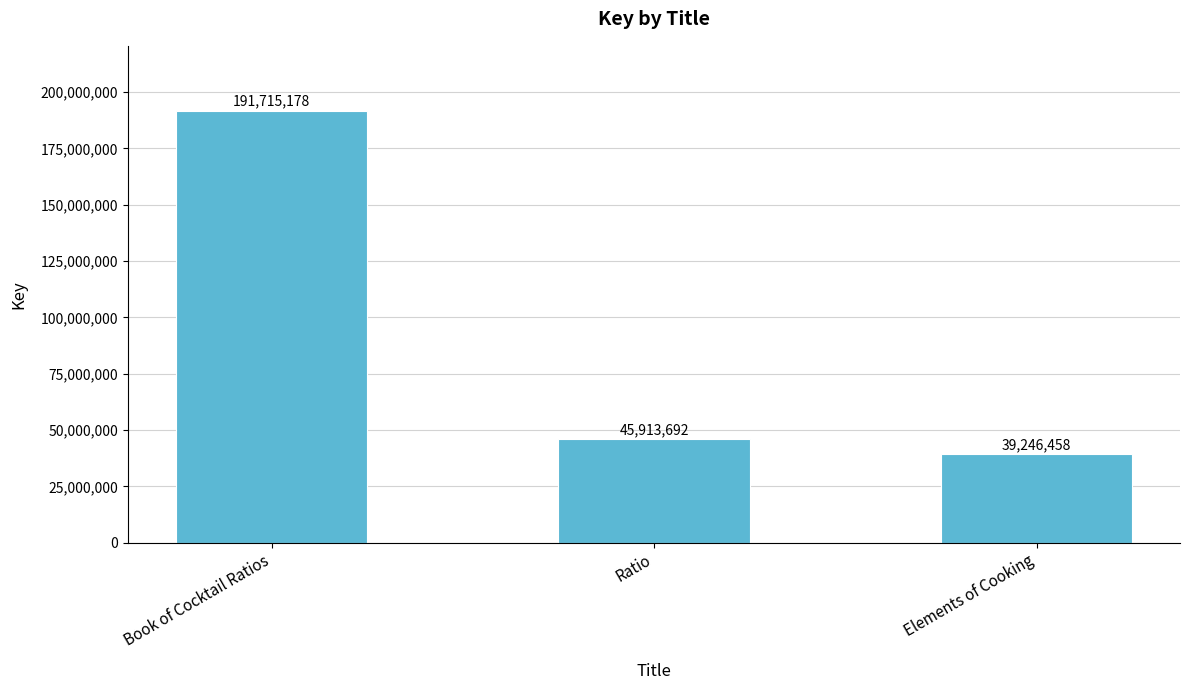

What is the maximum value shown in the chart?

191715178